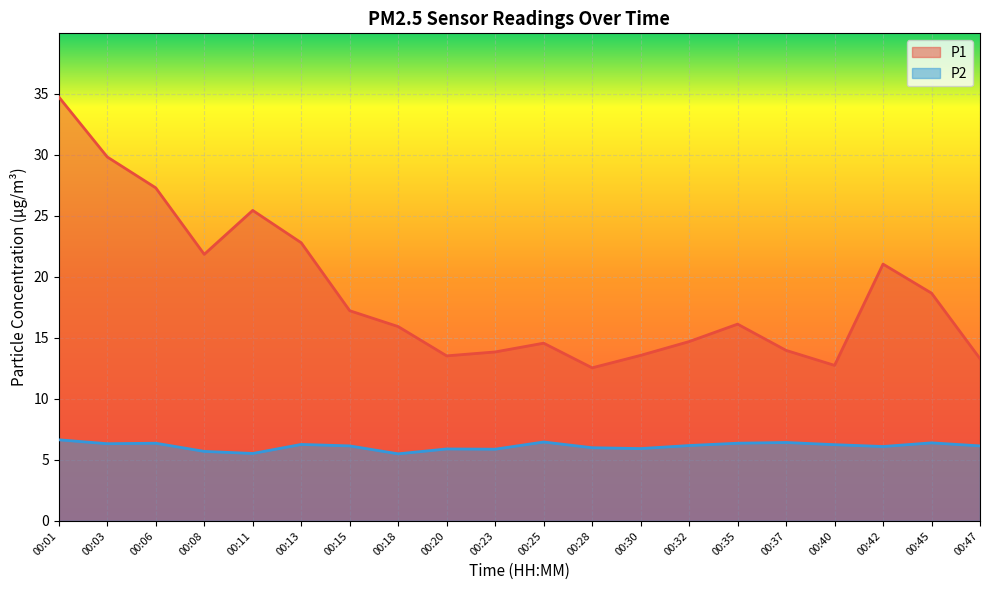

Which category has the lowest value in the P1 series?

00:28